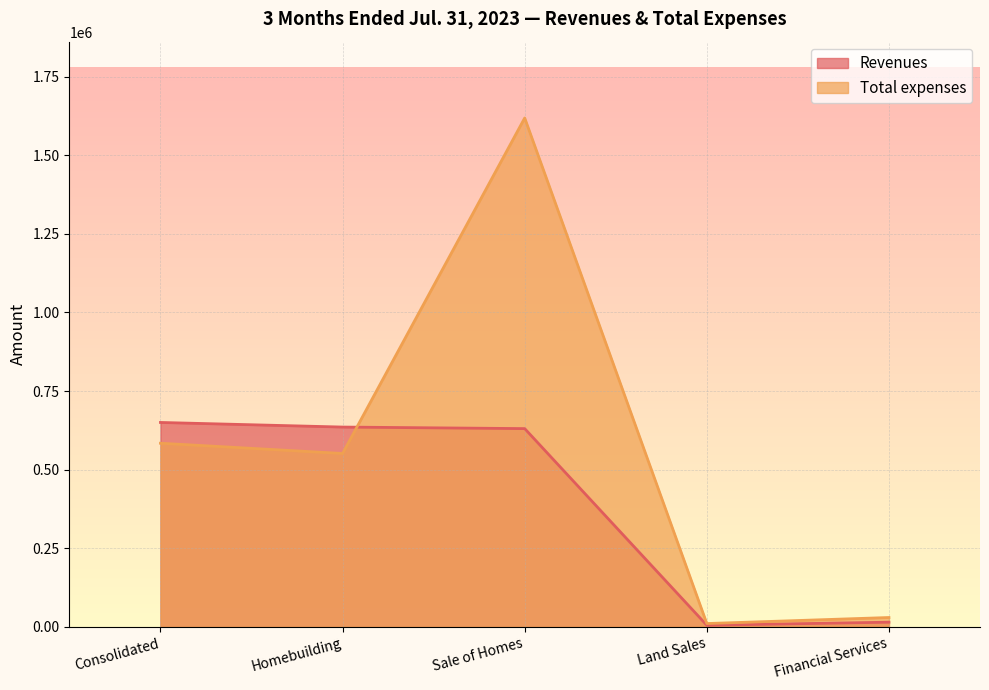

At which label does Total expenses reach its peak?

Sale of Homes